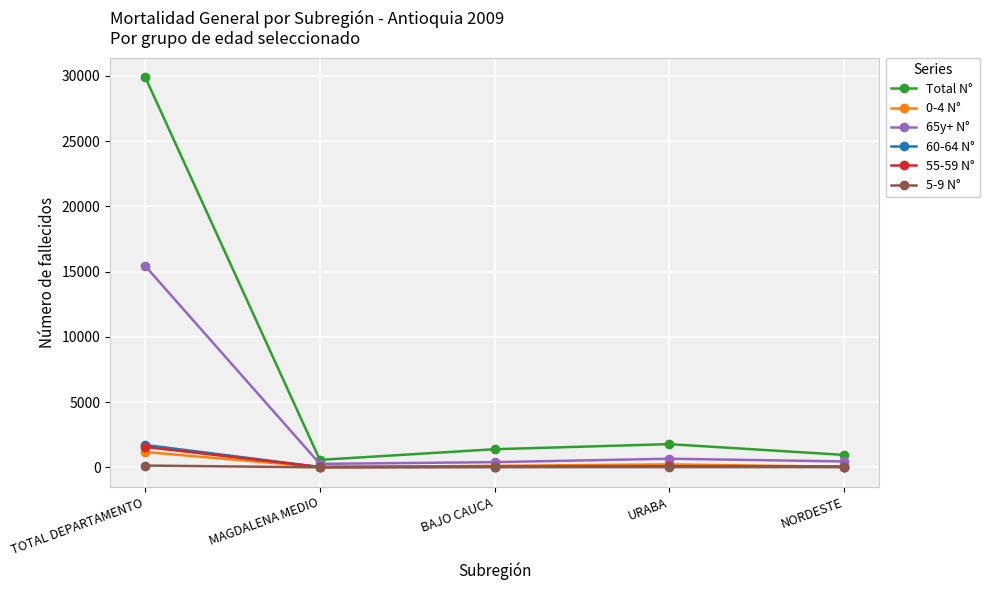

True or false: Total N° has a value of 1388 at BAJO CAUCA.

True